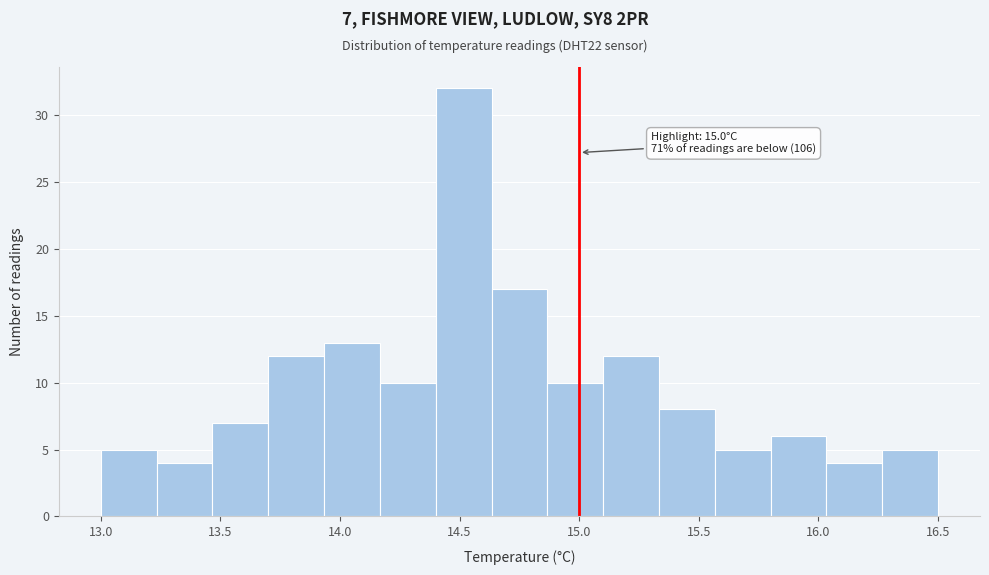

Over which range of the x-axis is the bar tallest?

14.40 to 14.65